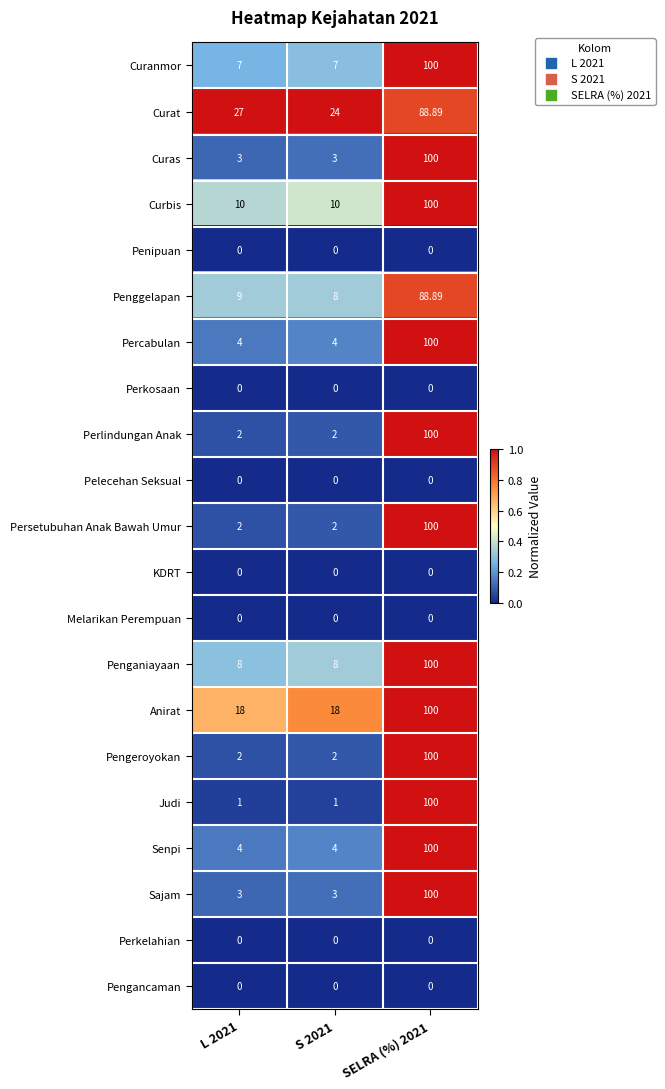

Which series changed the most between L 2021 and SELRA (%) 2021?

Judi